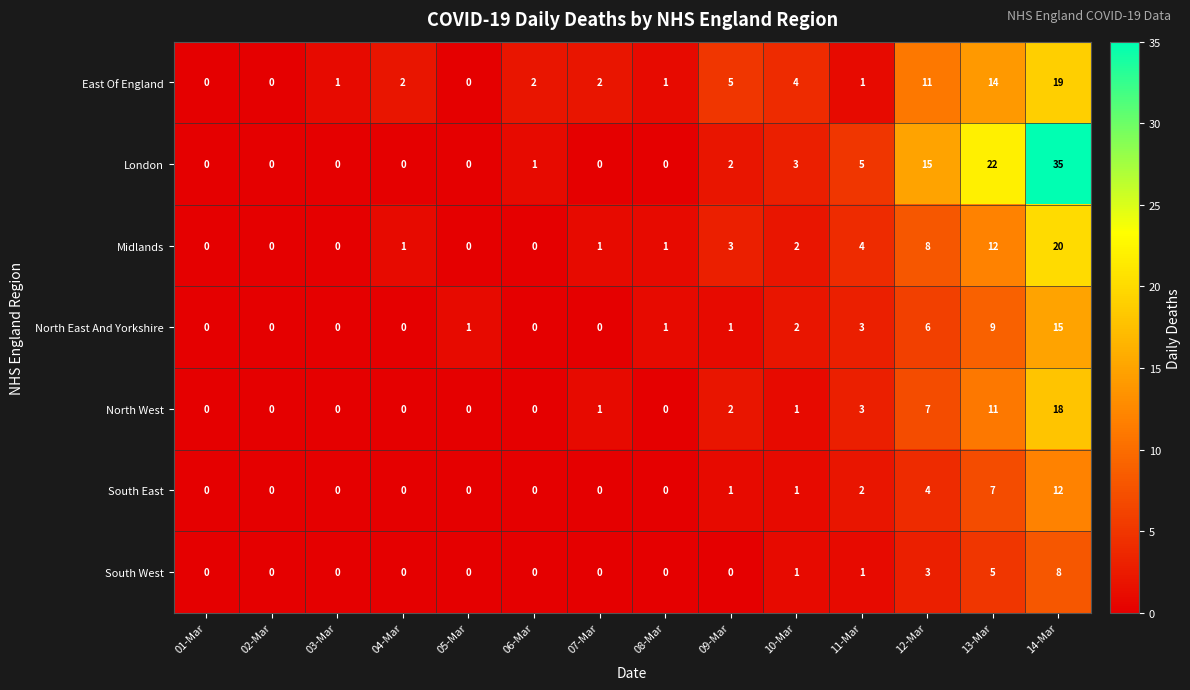

What is the difference between the highest and lowest values at 11-Mar?

4